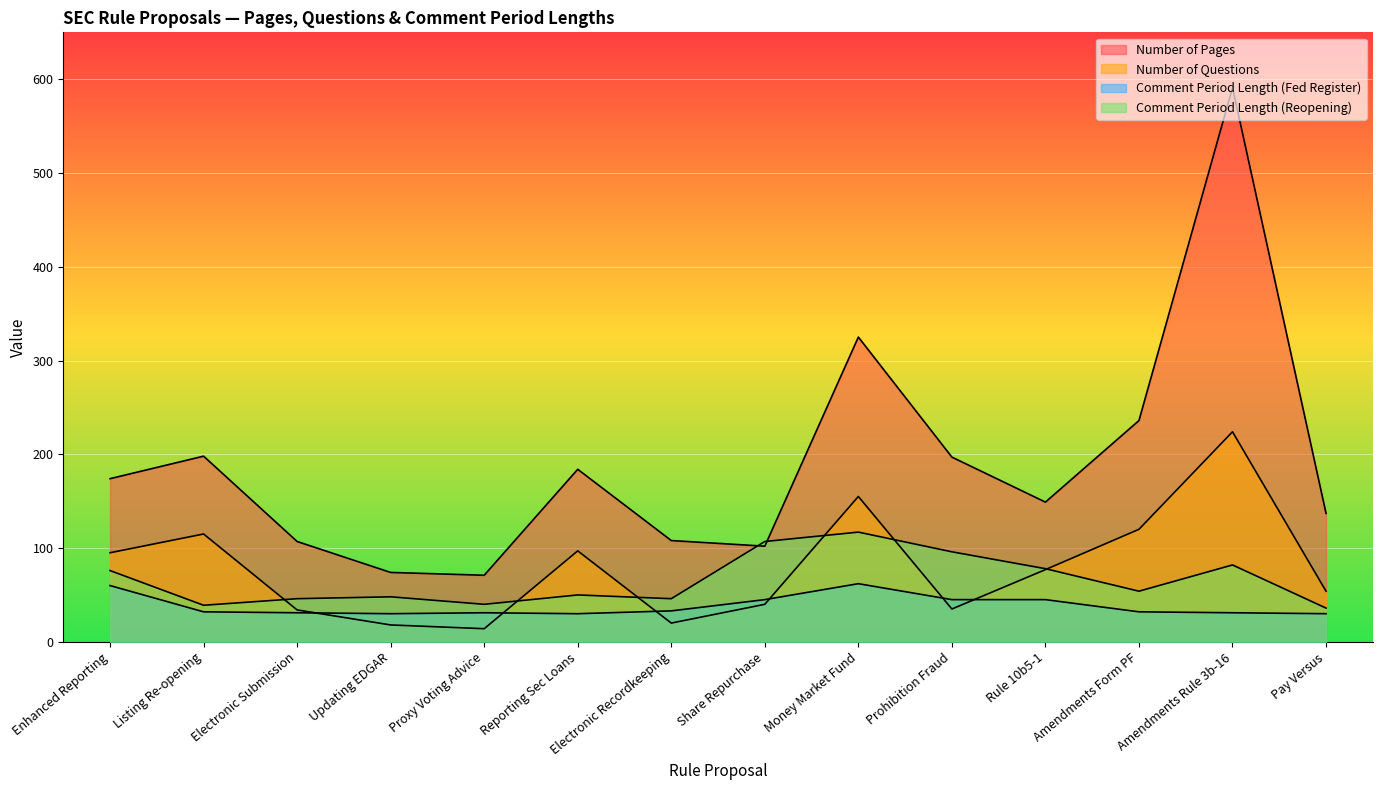

What is the label of the 11th point from the left?

Rule 10b5-1